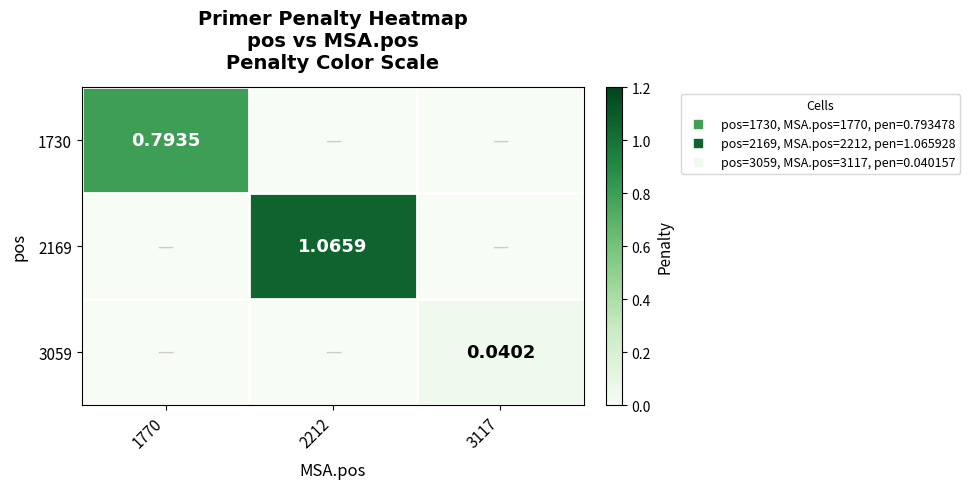

Which category has the lowest value in the 3059 series?

1770